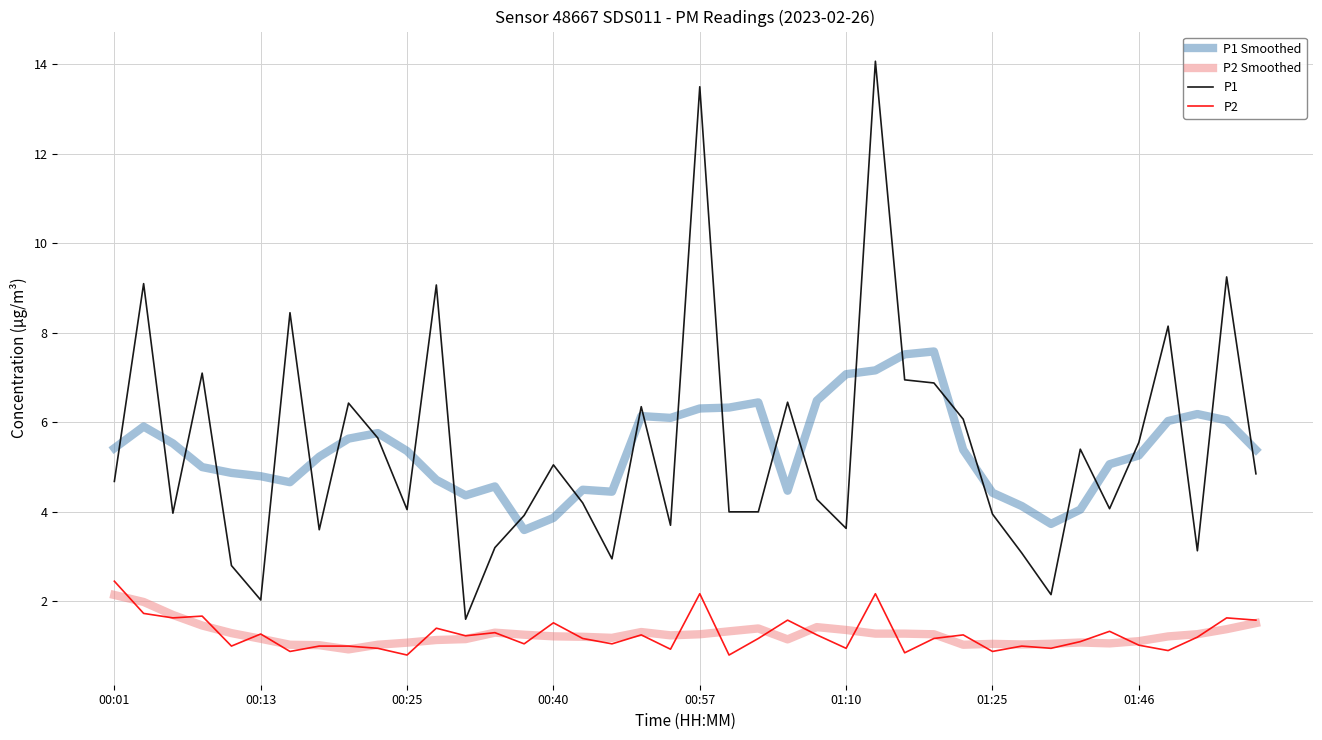

What is the minimum value for P1 Smoothed?

3.6